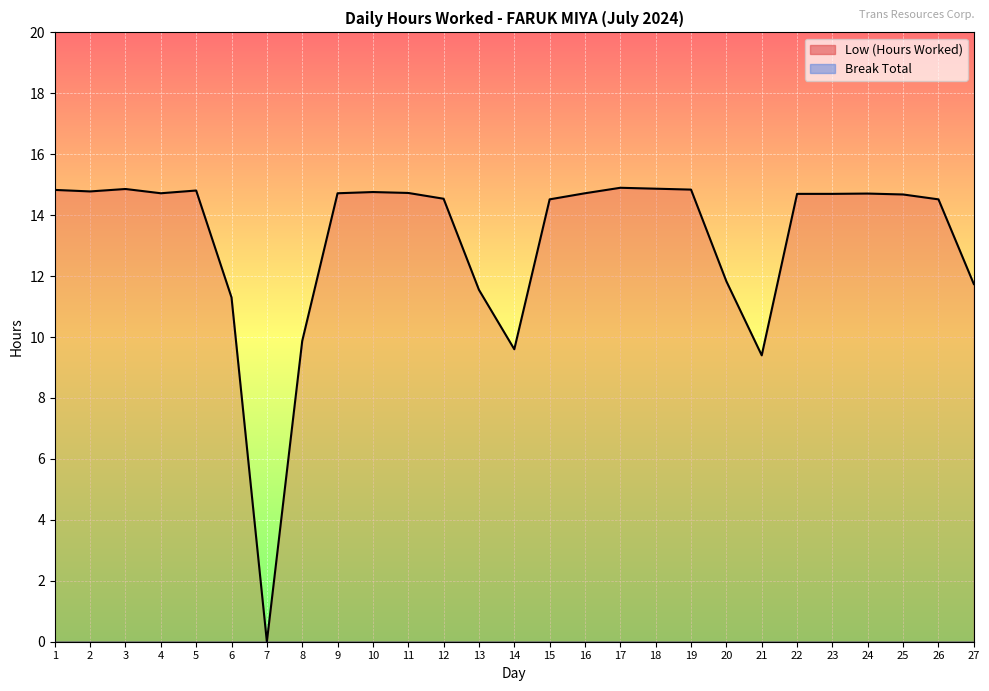

The value at 17 is 6.4. True or false?

False